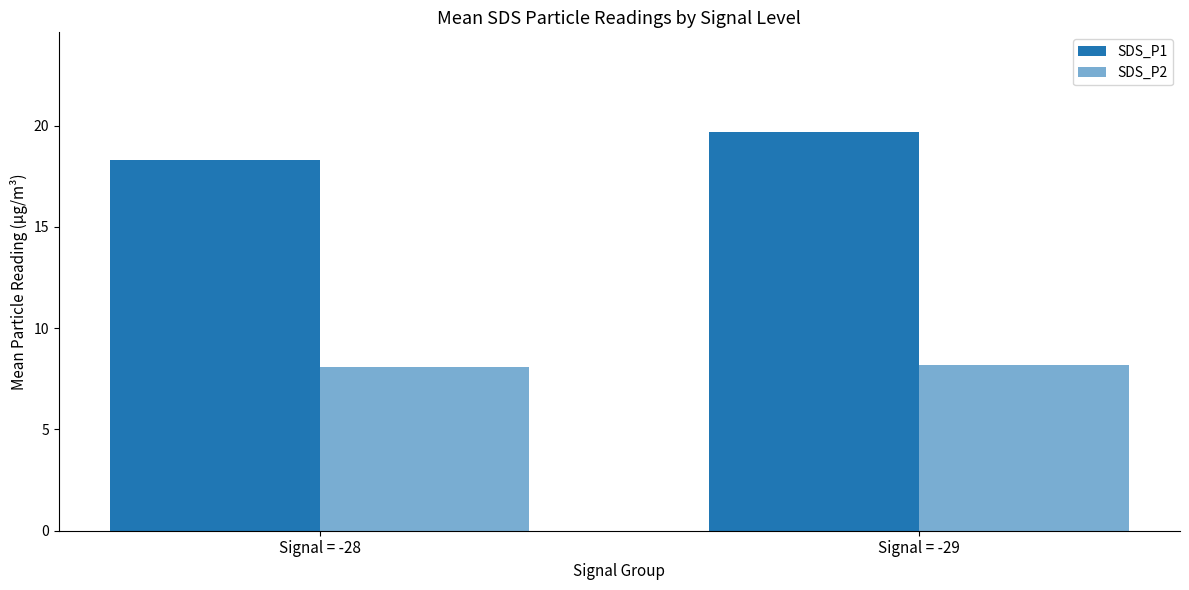

What is the difference between the maximum and minimum values in the SDS_P1 series?

1.4